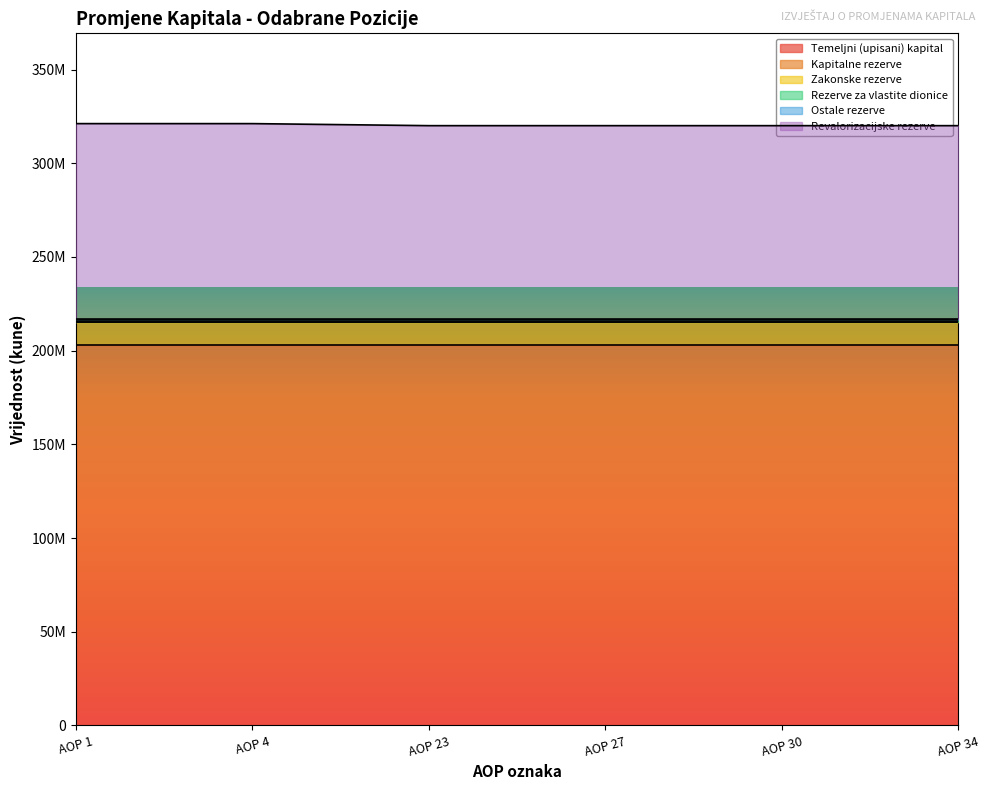

How many distinct data groups are displayed?

6